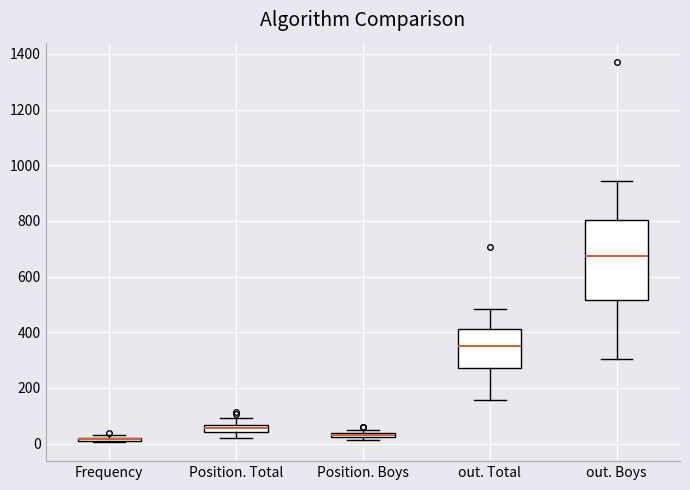

Where does the lower whisker of the box for out. Total end on the y-axis? The values are not printed on the chart, so give them approximately, as read against the axis.

160